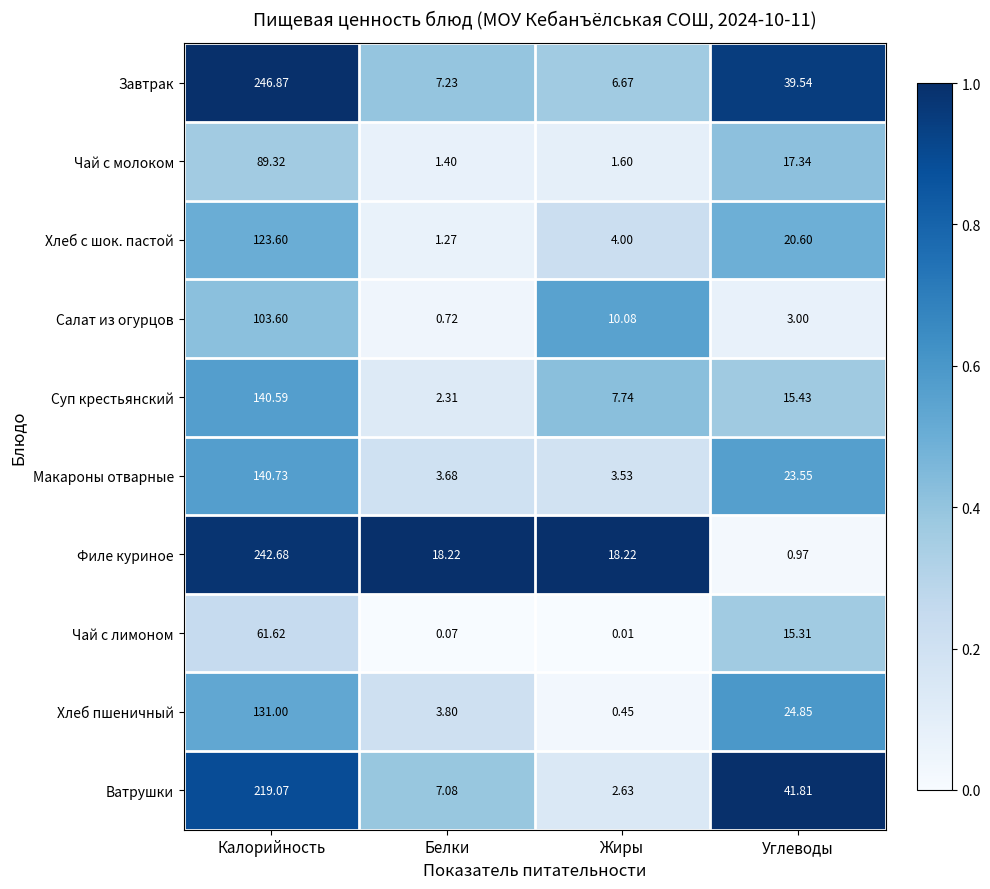

Rank the series at Углеводы from highest to lowest value.

Ватрушки, Завтрак, Хлеб пшеничный, Макароны отварные, Хлеб с шок. пастой, Чай с молоком, Суп крестьянский, Чай с лимоном, Салат из огурцов, Филе куриное